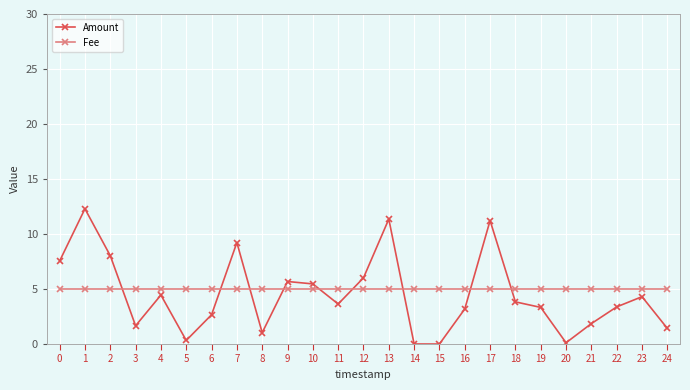

At how many categories does at least one series exceed 2?

25